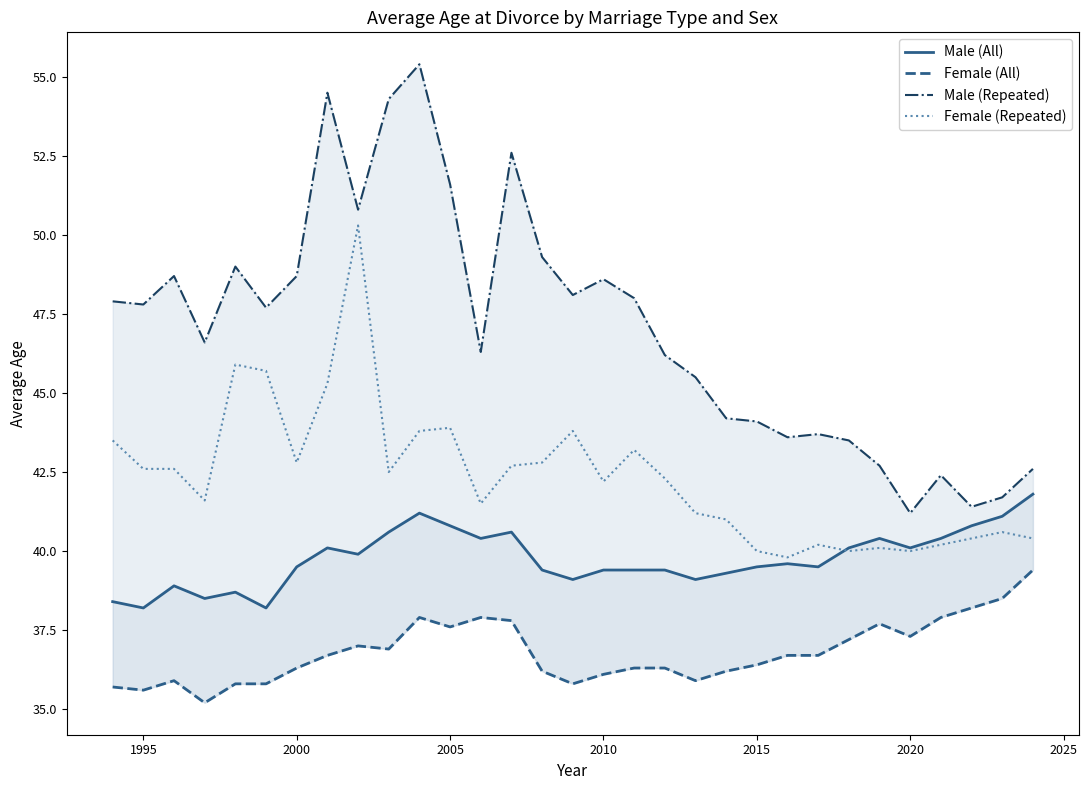

How many interior local peaks does the Male (All) series have?

7